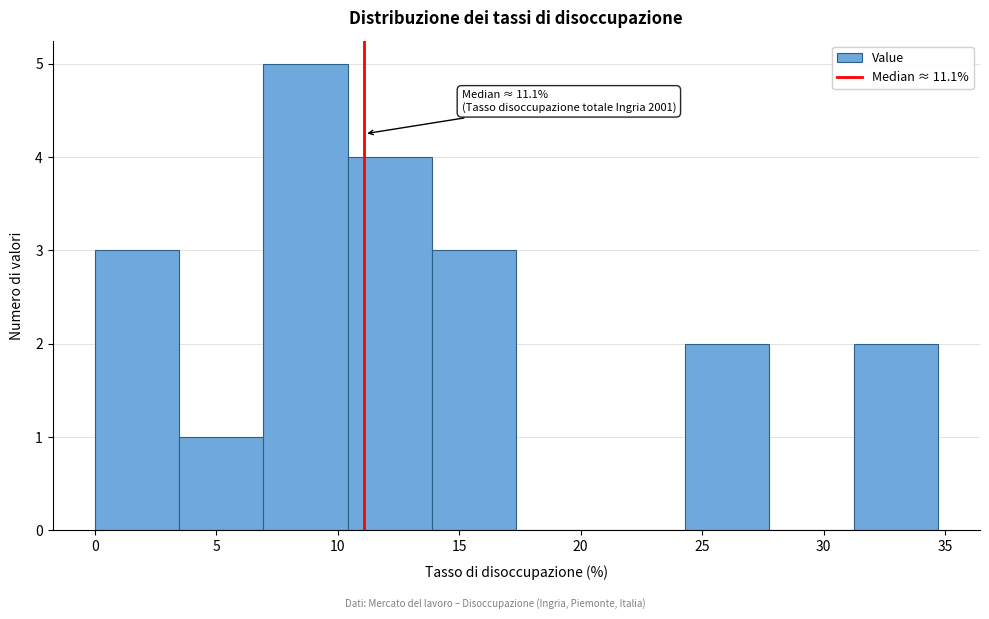

Over which range of the x-axis is the bar tallest?

7.0 to 10.5